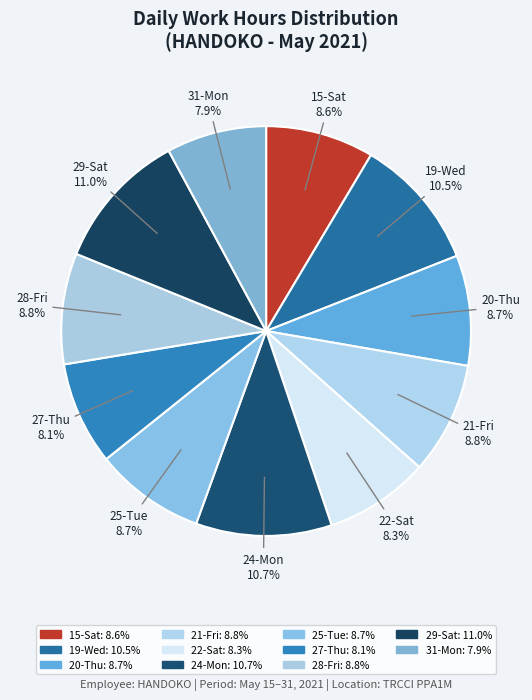

To the nearest percent, what is the average slice percentage?

9%